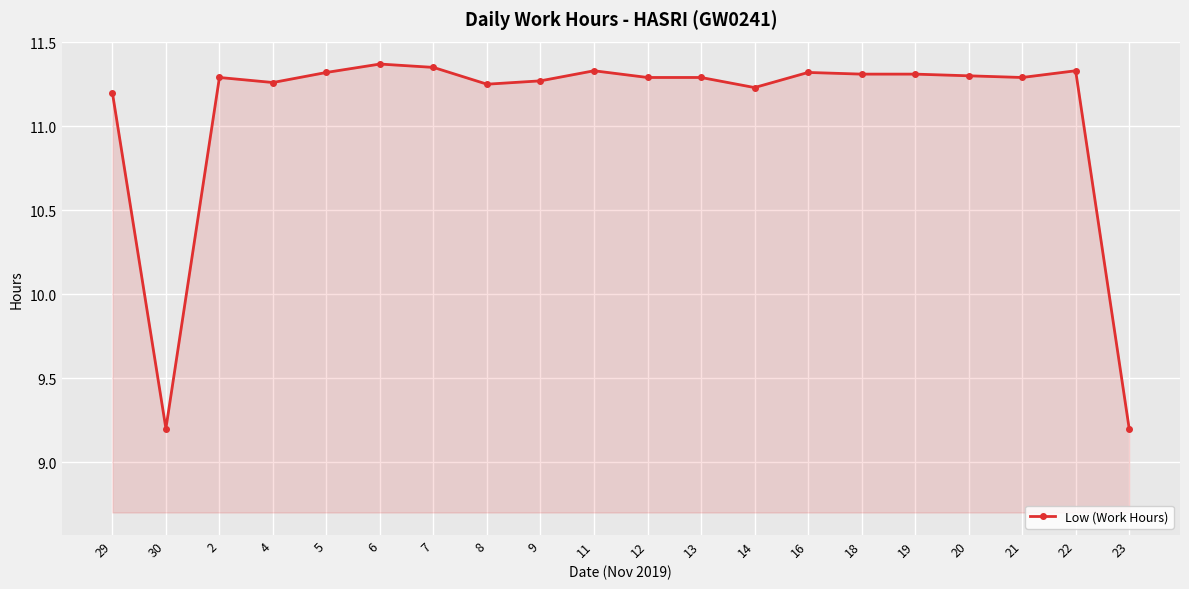

The chart shows a value of 17.6 at 18. True or false?

False